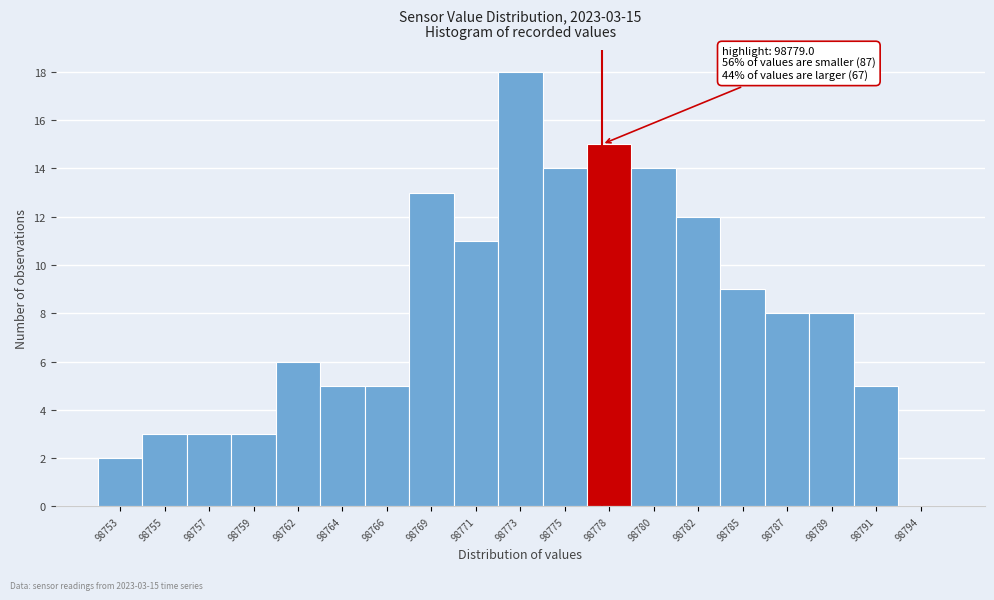

Reading left to right, what are all the values shown in this chart?

98753=2	98755=3	98757=3	98759=3	98762=6	98764=5	98766=5	98769=13	98771=11	98773=18	98775=14	98778=15	98780=14	98782=12	98785=9	98787=8	98789=8	98791=5	98794=0